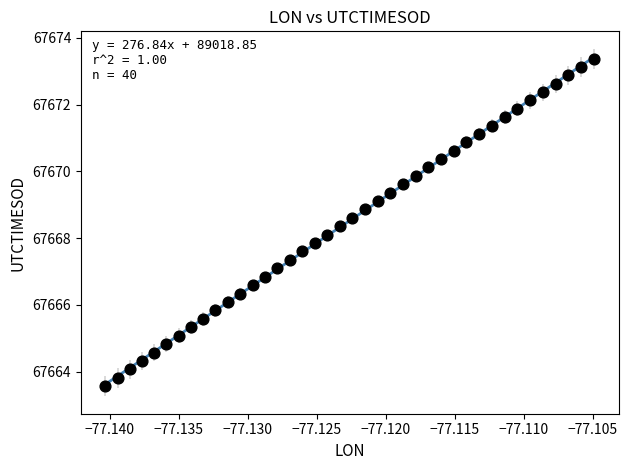

What is the range of Y values (max minus min)?

9.8